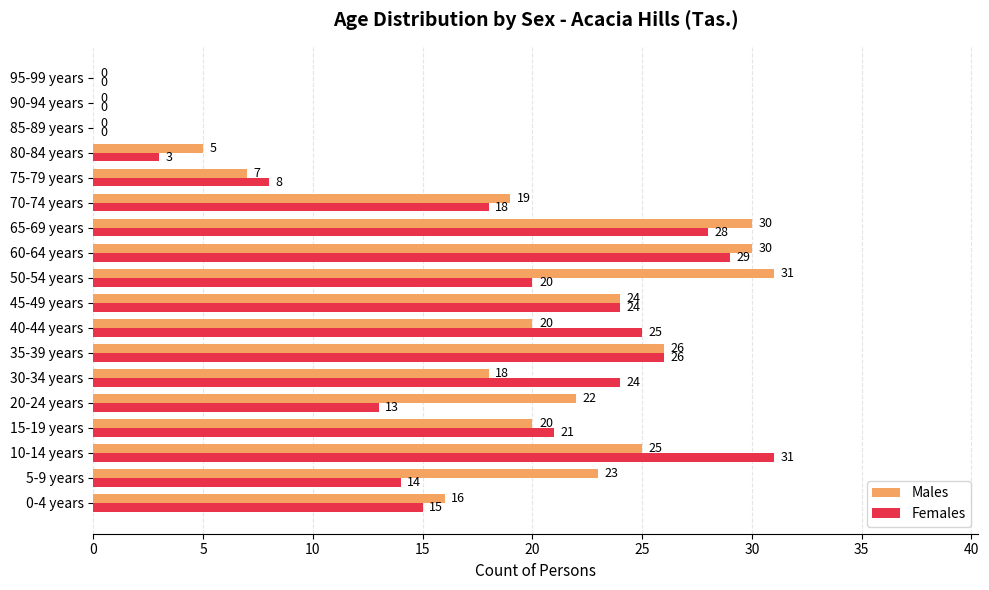

The value of Females at 50-54 years is 20. True or false?

True